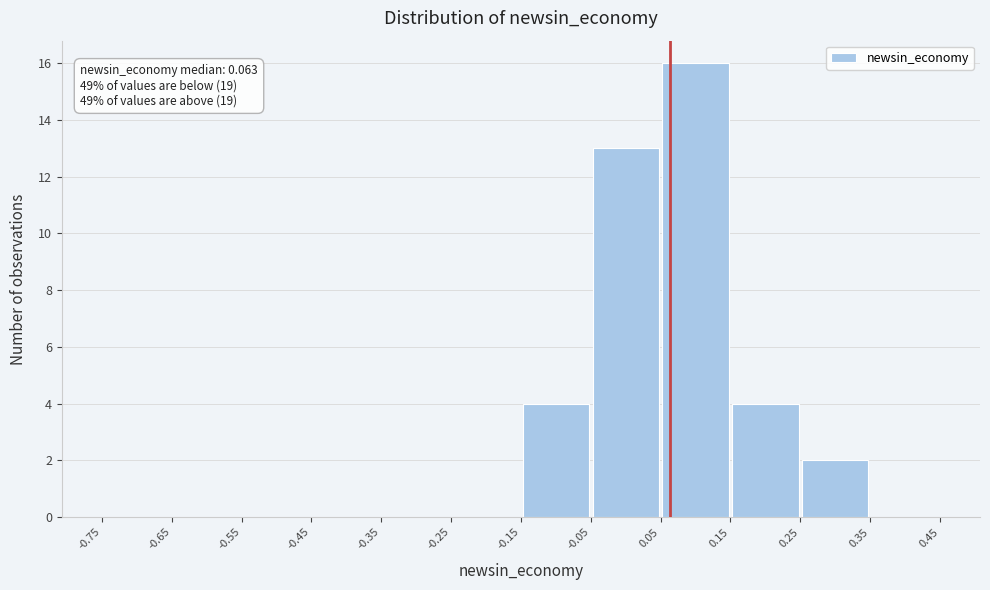

Over which range of the x-axis is the bar tallest?

0.05 to 0.15